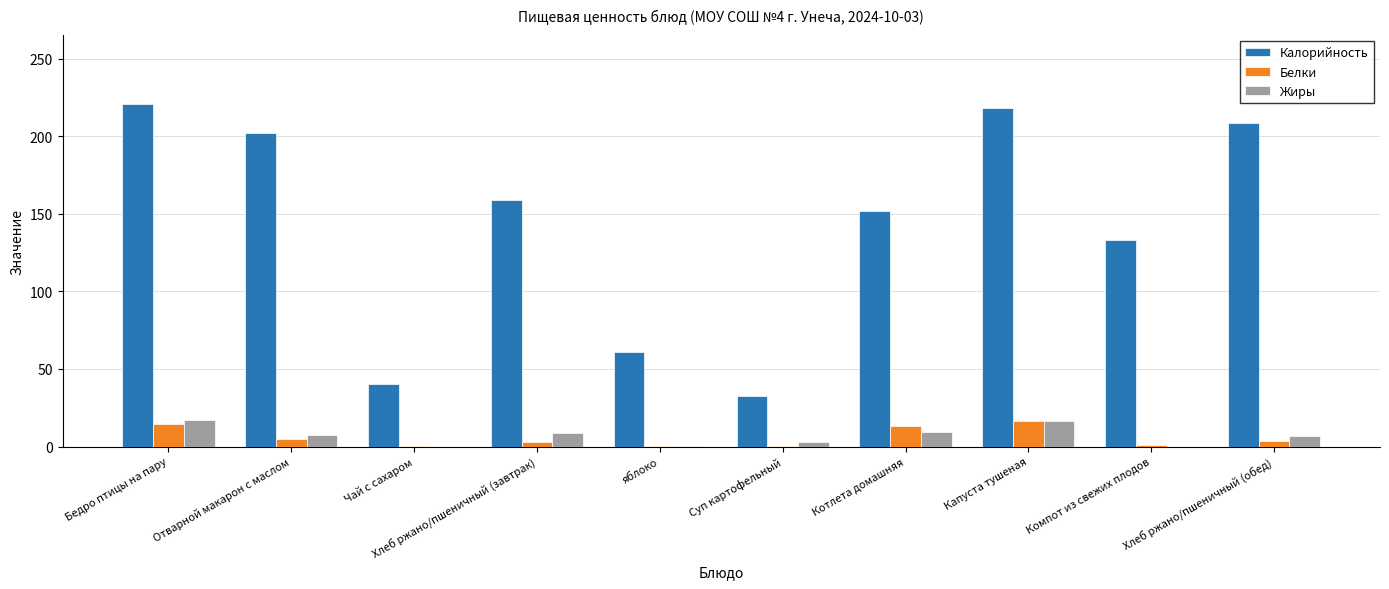

The value of Калорийность at Капуста тушеная is 218.2. True or false?

True